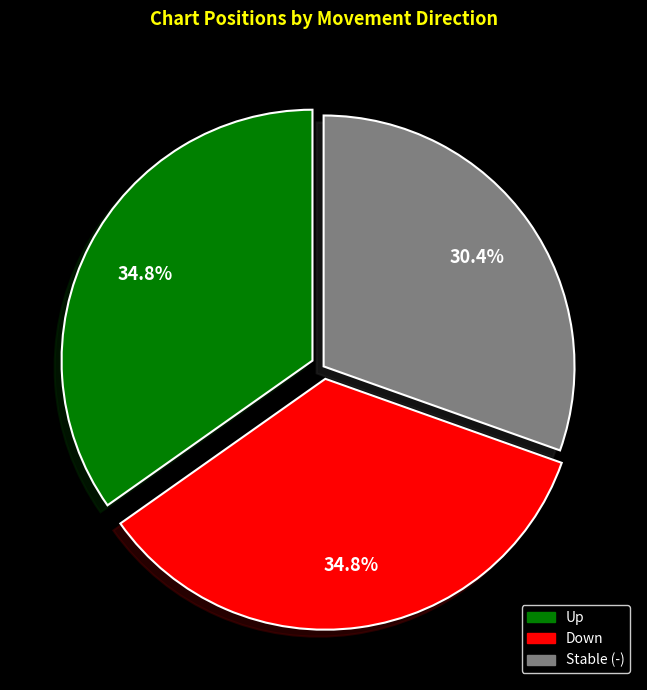

How many segments does this pie chart have?

3